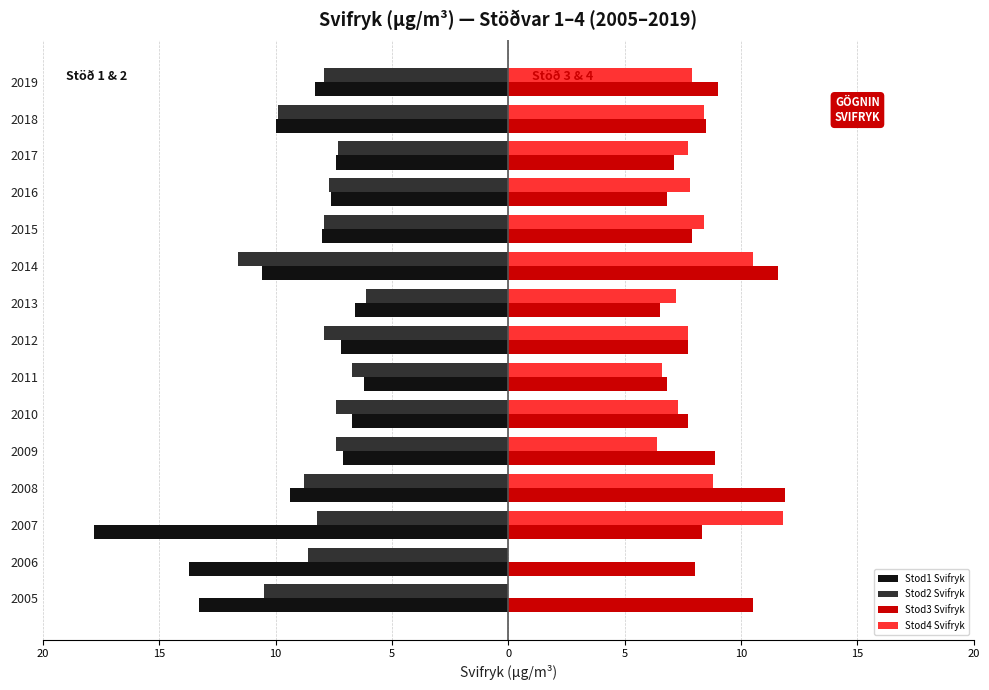

True or false: Stod3 Svifryk has a value of 9.3 at 2013.

False